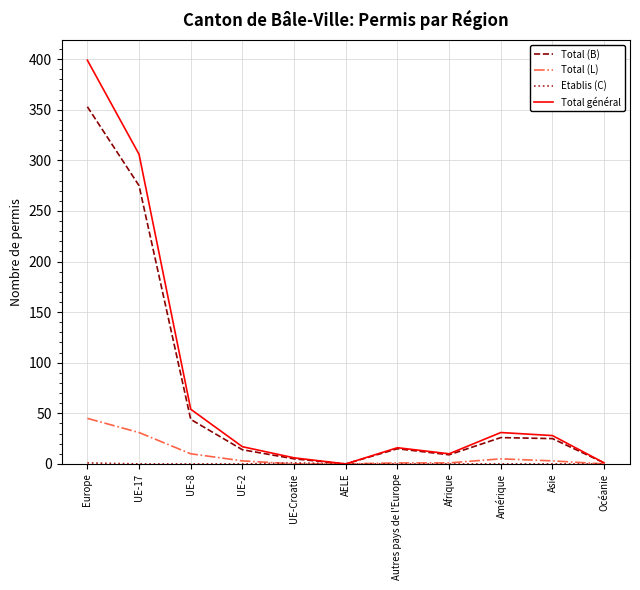

The Total (B) series shows 0 at AELE. True or false?

True